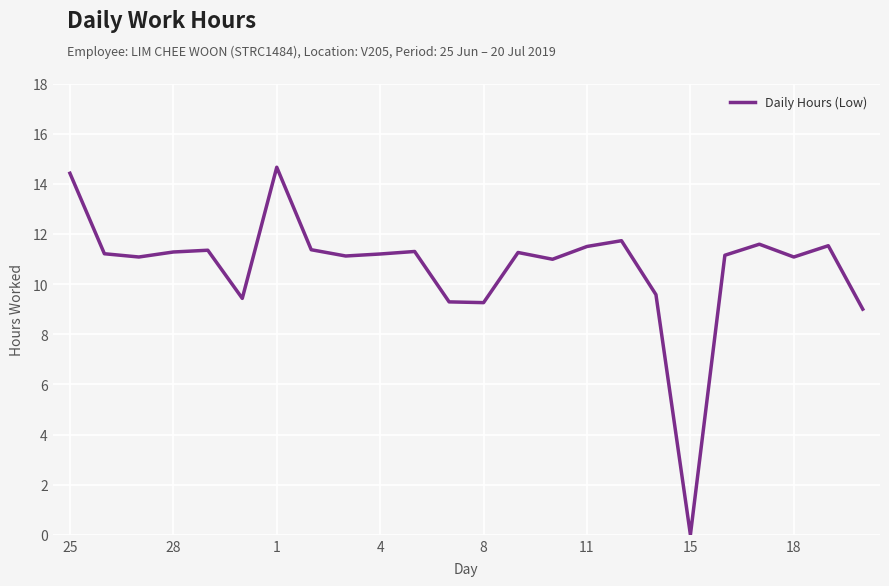

What is the maximum value shown in the chart?

14.7